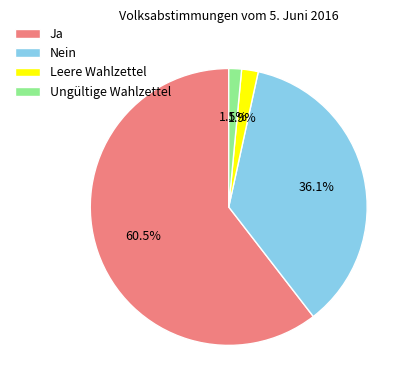

How much of the chart is everything except Ja?

39.5%